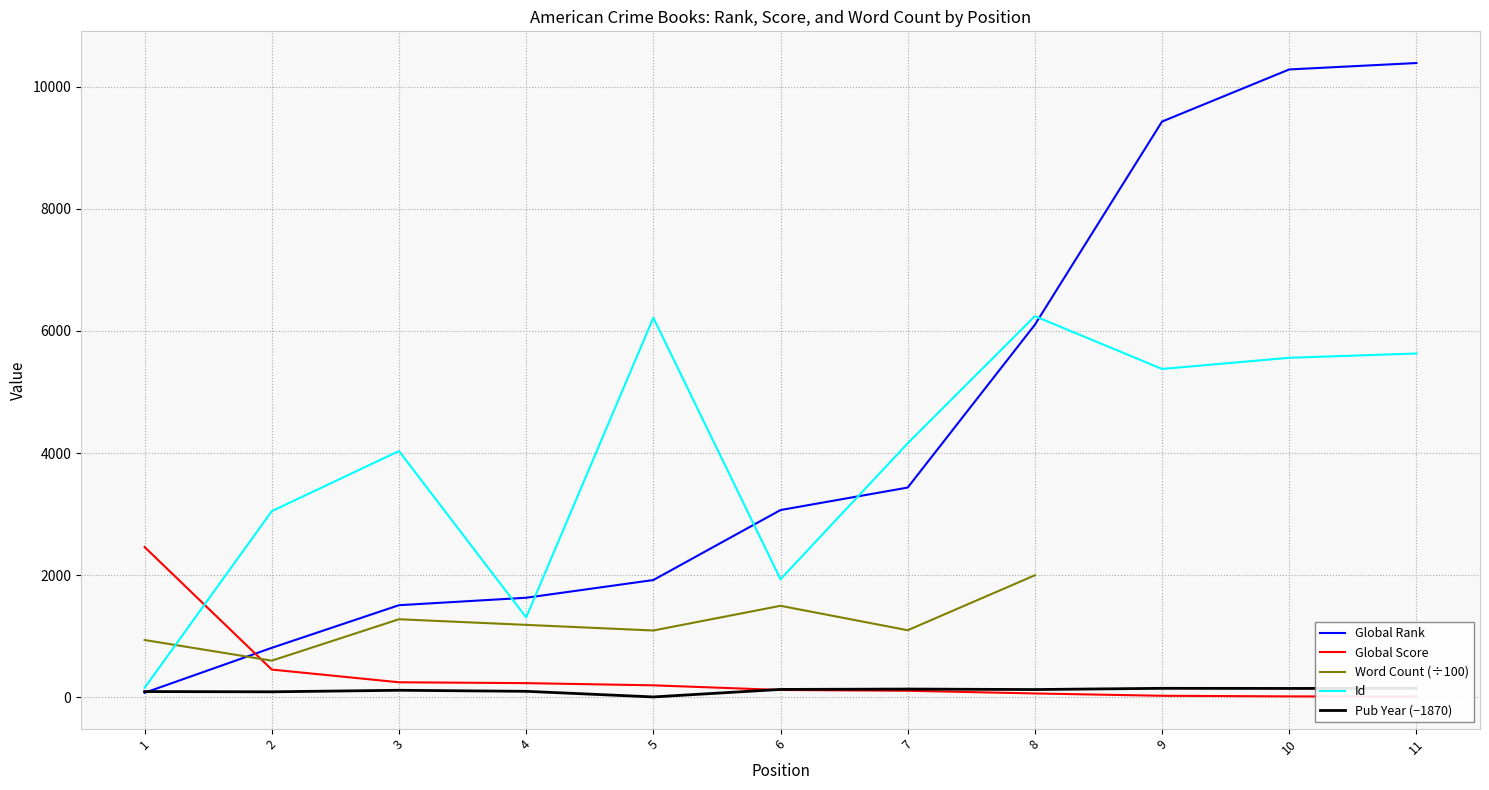

Rank the categories by Global Rank value from lowest to highest.

1, 2, 3, 4, 5, 6, 7, 8, 9, 10, 11